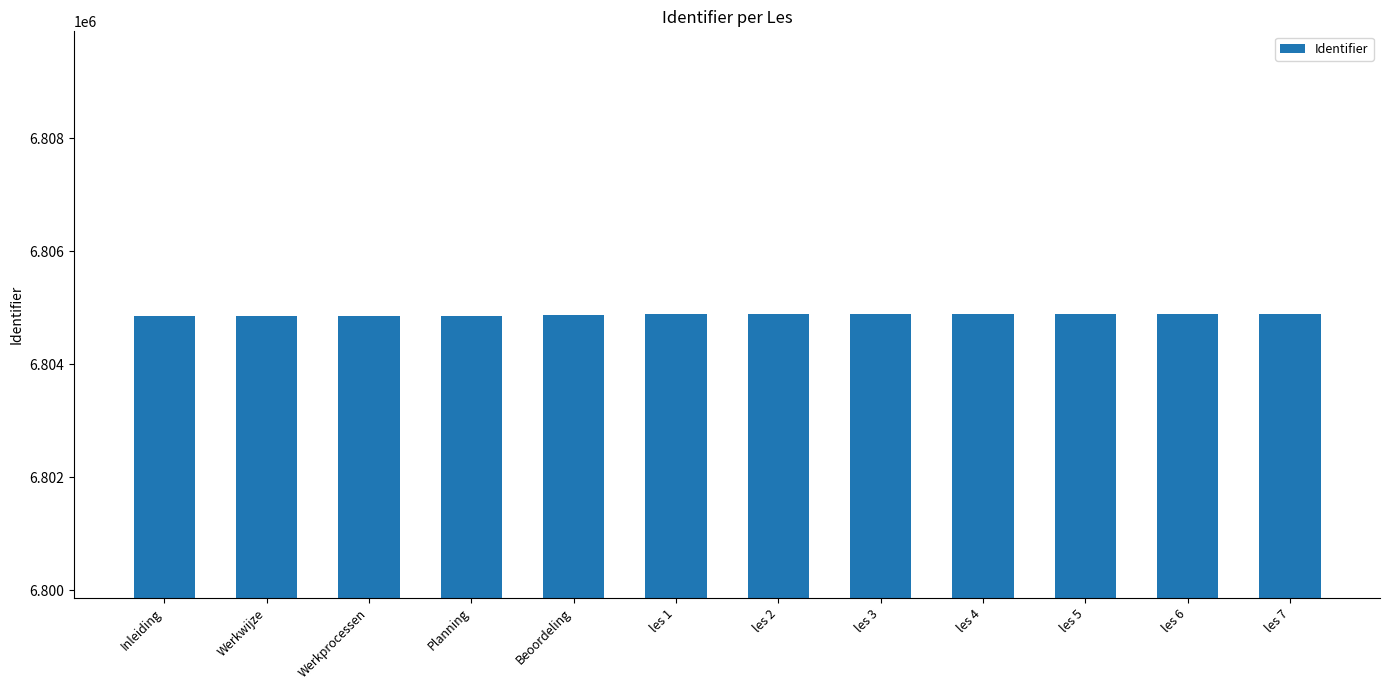

What is the maximum value shown in the chart?

6804896